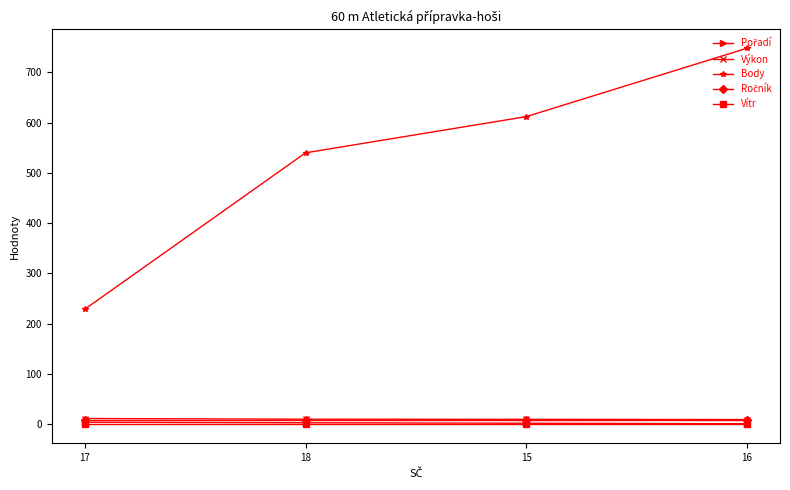

Between 15 and 16, which series saw the biggest shift?

Body